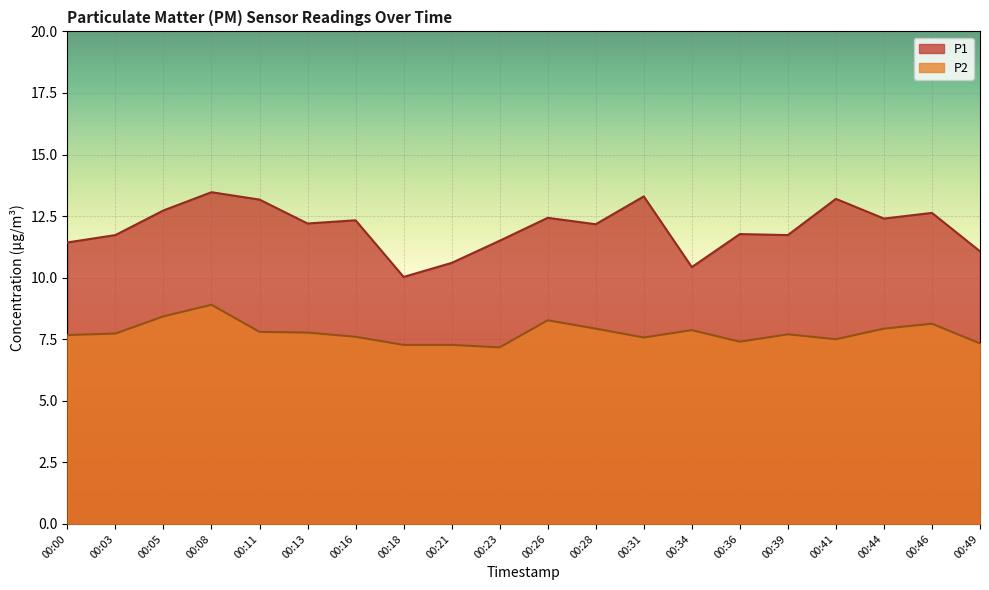

The P2 series shows 7.7 at 00:00. True or false?

True